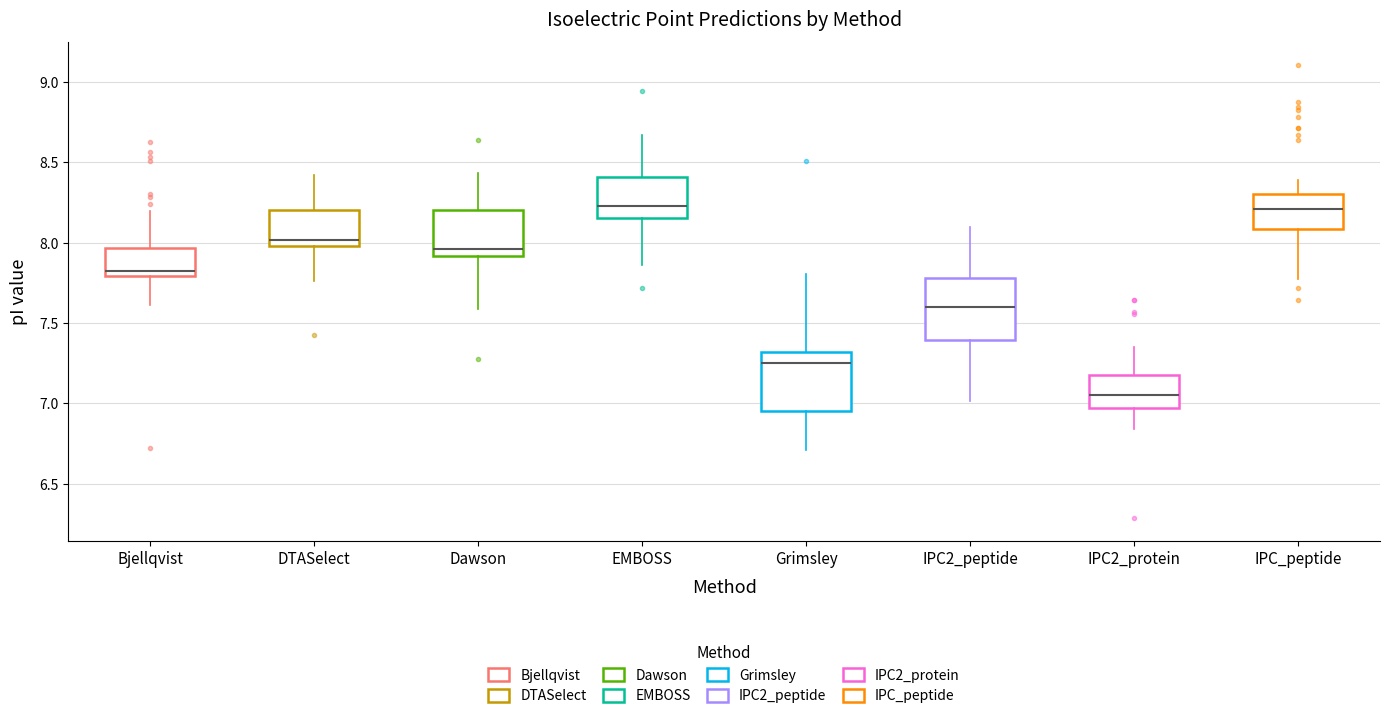

Reading left to right, transcribe this box plot: for each box, give where its median line is, the range the box spans, and where its two whiskers end, as read against the y-axis. The values are not printed on the chart, so give them approximately, as read against the axis.

Bjellqvist: median 7.85, box 7.80 to 7.95, whiskers 7.60 to 8.20
DTASelect: median 8.00 (just above the box's lower edge), box 8.00 to 8.20, whiskers 7.75 to 8.40
Dawson: median 7.95, box 7.90 to 8.20, whiskers 7.60 to 8.45
EMBOSS: median 8.25, box 8.15 to 8.40, whiskers 7.85 to 8.65
Grimsley: median 7.25, box 6.95 to 7.30, whiskers 6.70 to 7.80
IPC2_peptide: median 7.60, box 7.40 to 7.80, whiskers 7.00 to 8.10
IPC2_protein: median 7.05, box 6.95 to 7.20, whiskers 6.85 to 7.35
IPC_peptide: median 8.20, box 8.10 to 8.30, whiskers 7.80 to 8.40